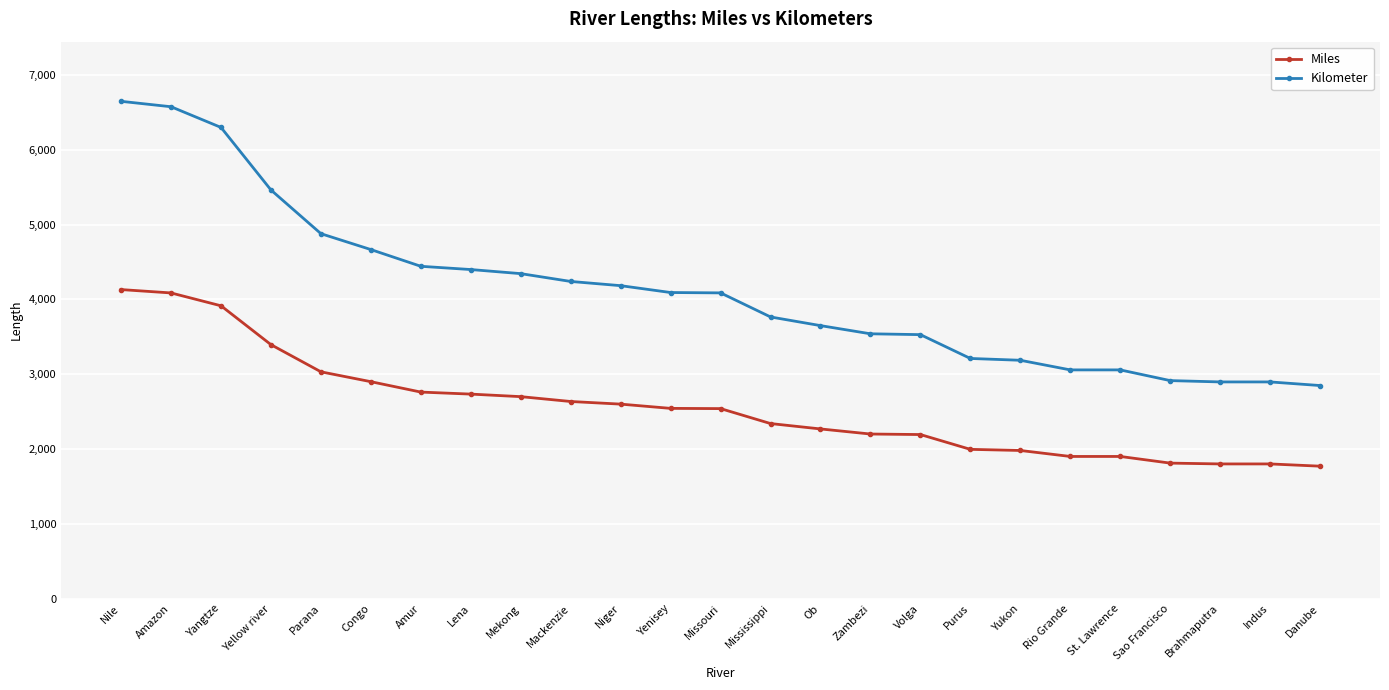

True or false: Miles and Kilometer cross at least once.

False